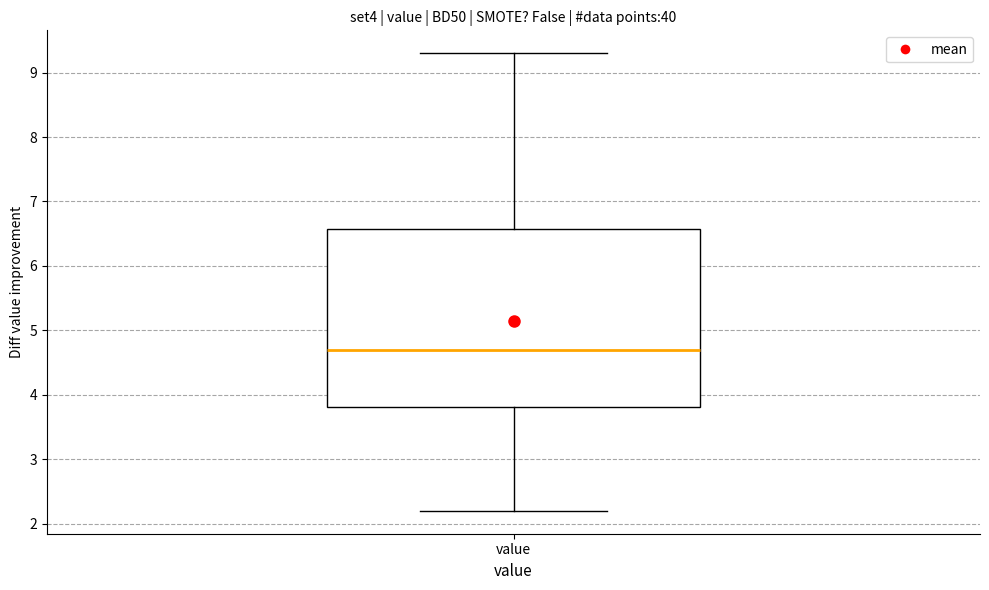

Transcribe this box plot: give where the median line is, the range the box spans, and where the two whiskers end, as read against the y-axis. The values are not printed on the chart, so give them approximately, as read against the axis.

median 4.7, box 3.8 to 6.6, whiskers 2.2 to 9.3